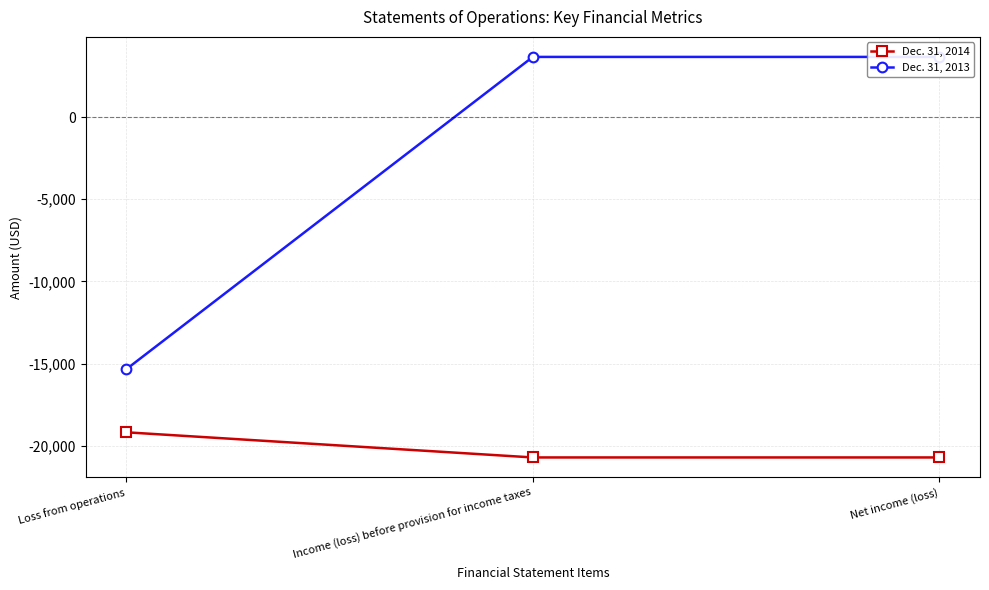

What is the label of the 3rd point from the left?

Net income (loss)